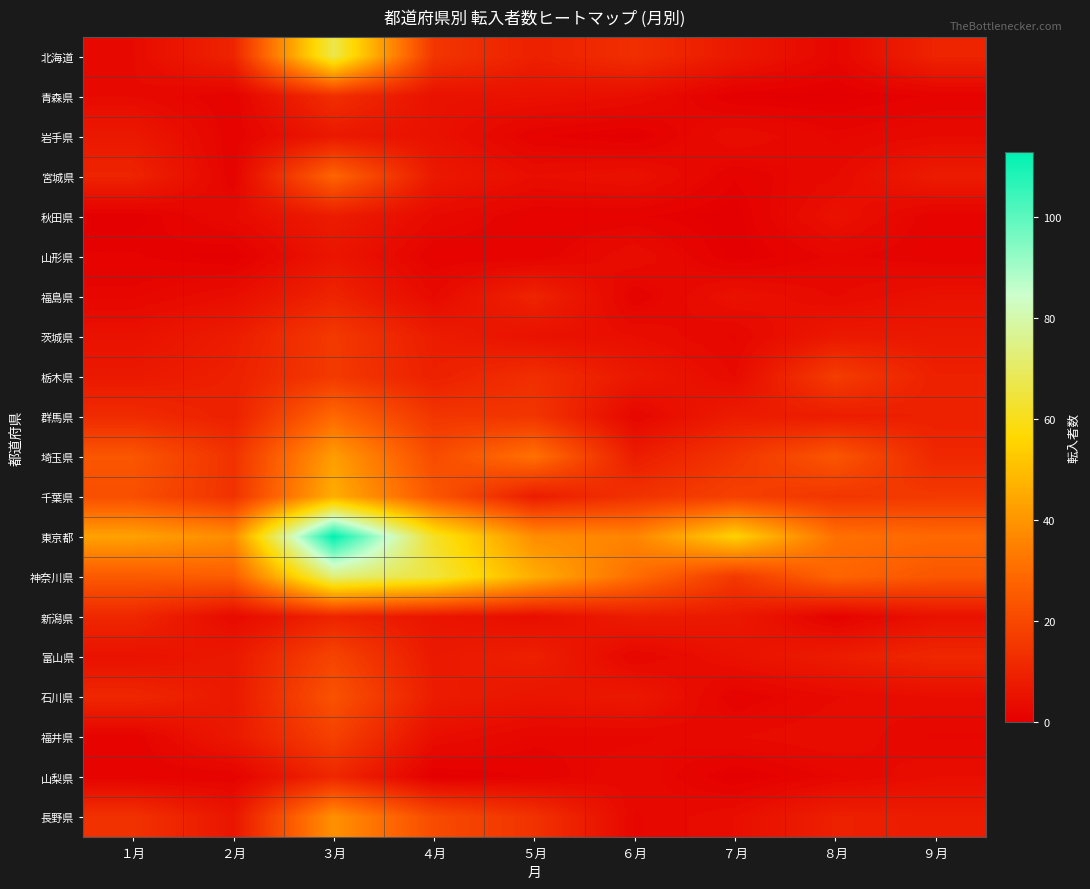

What is the difference between the highest and lowest values at ５月?

45